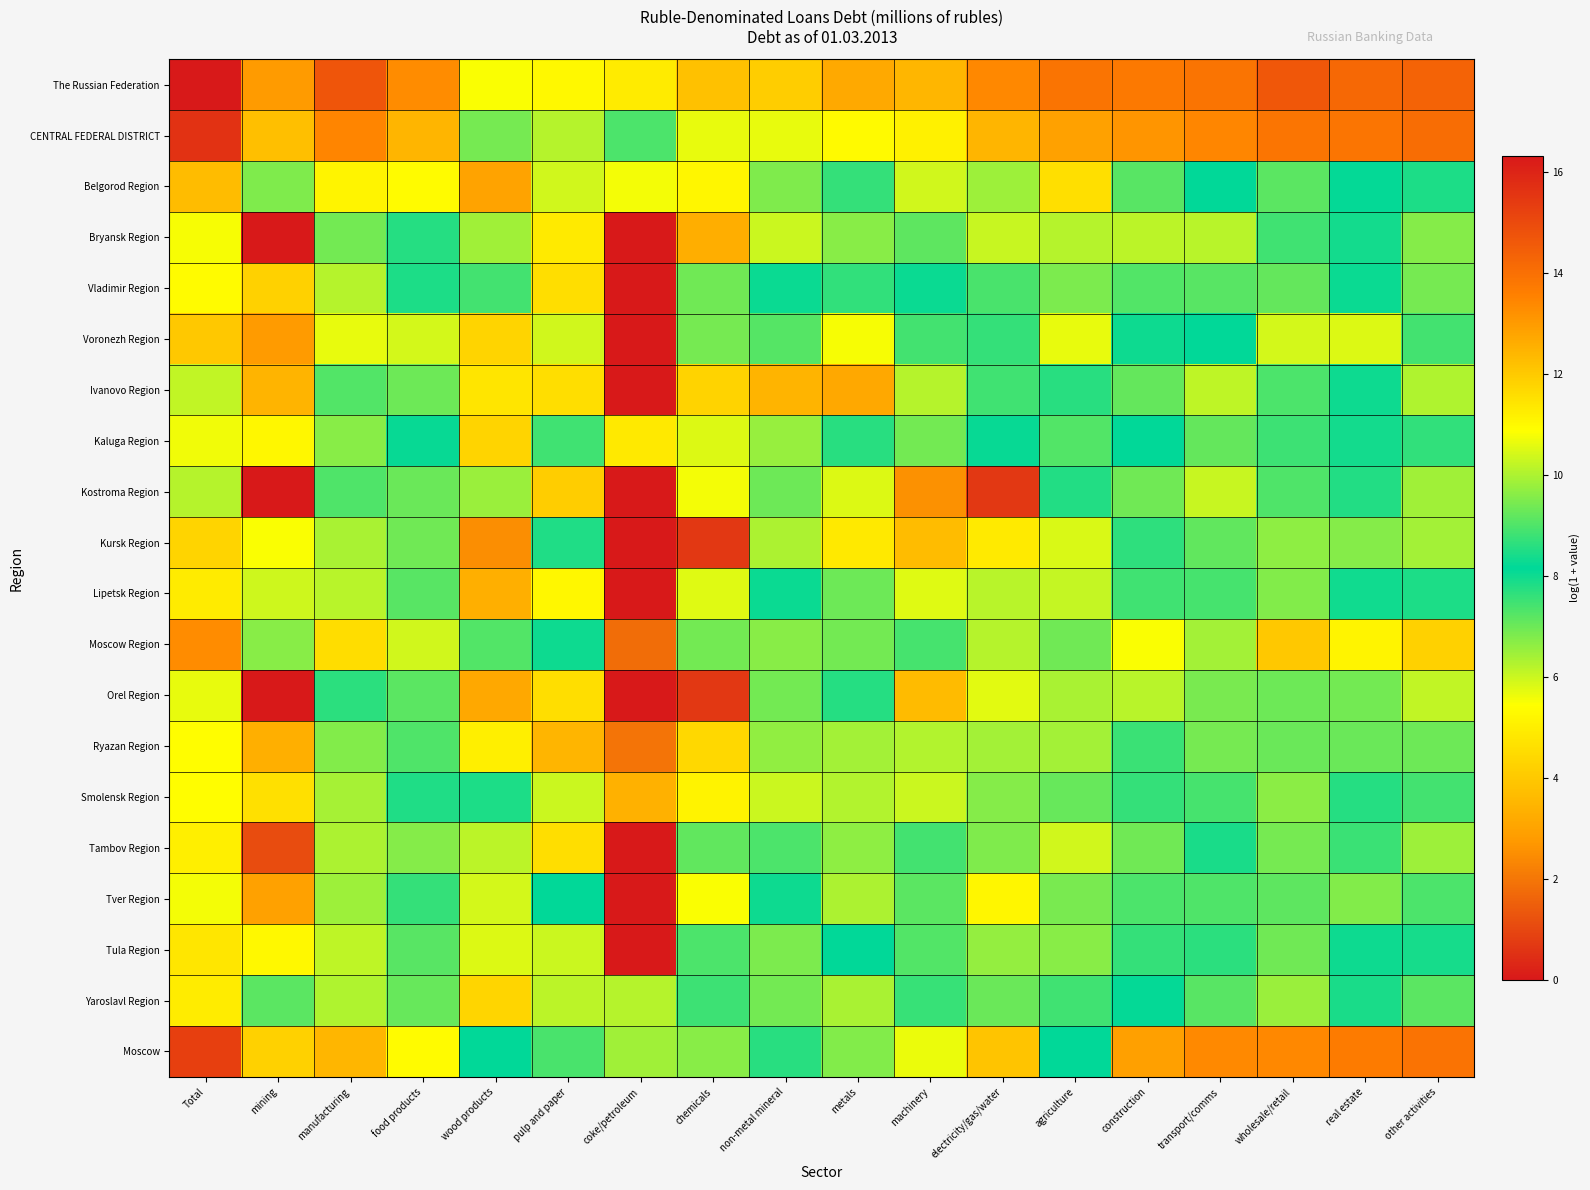

Reading right to left, list all the values displayed in this chart.

The Russian Federation: other activities=14.3	real estate=14.2	wholesale/retail=14.6	transport/comms=13.9	construction=13.7	agriculture=13.9	electricity/gas/water=13.4	machinery=12.4	metals=12.7	non-metal mineral=11.9	chemicals=12.2	coke/petroleum=11.3	pulp and paper=11.0	wood products=10.8	food products=13.3	manufacturing=14.7	mining=13.0	Total=16.3
CENTRAL FEDERAL DISTRICT: other activities=14.1	real estate=13.8	wholesale/retail=13.8	transport/comms=13.4	construction=13.1	agriculture=12.9	electricity/gas/water=12.4	machinery=11.2	metals=11.0	non-metal mineral=10.6	chemicals=10.6	coke/petroleum=7.4	pulp and paper=10.1	wood products=9.4	food products=12.4	manufacturing=13.5	mining=12.2	Total=15.6
Belgorod Region: other activities=8.5	real estate=8.2	wholesale/retail=9.1	transport/comms=8.2	construction=9.1	agriculture=11.5	electricity/gas/water=6.5	machinery=5.9	metals=8.7	non-metal mineral=6.8	chemicals=5.2	coke/petroleum=5.6	pulp and paper=6.0	wood products=3.0	food products=10.9	manufacturing=11.1	mining=9.5	Total=12.3
Bryansk Region: other activities=6.7	real estate=8.0	wholesale/retail=8.8	transport/comms=6.2	construction=6.2	agriculture=10.1	electricity/gas/water=6.0	machinery=7.2	metals=6.7	non-metal mineral=6.0	chemicals=3.3	coke/petroleum=0.0	pulp and paper=4.9	wood products=6.5	food products=8.6	manufacturing=9.4	mining=0.0	Total=10.8
Vladimir Region: other activities=6.9	real estate=8.3	wholesale/retail=9.2	transport/comms=7.2	construction=7.3	agriculture=9.5	electricity/gas/water=7.4	machinery=8.3	metals=7.6	non-metal mineral=8.0	chemicals=7.0	coke/petroleum=0.0	pulp and paper=4.6	wood products=7.4	food products=8.5	manufacturing=10.1	mining=4.2	Total=11.0
Voronezh Region: other activities=8.9	real estate=10.5	wholesale/retail=10.4	transport/comms=8.1	construction=8.3	agriculture=10.6	electricity/gas/water=7.6	machinery=7.4	metals=5.5	non-metal mineral=7.3	chemicals=6.9	coke/petroleum=0.0	pulp and paper=6.0	wood products=4.3	food products=10.4	manufacturing=10.6	mining=2.8	Total=12.0
Ivanovo Region: other activities=6.3	real estate=8.3	wholesale/retail=9.0	transport/comms=6.1	construction=7.1	agriculture=7.7	electricity/gas/water=7.5	machinery=6.2	metals=3.1	non-metal mineral=3.5	chemicals=4.3	coke/petroleum=0.0	pulp and paper=4.6	wood products=4.8	food products=7.0	manufacturing=9.0	mining=3.5	Total=10.2
Kaluga Region: other activities=7.6	real estate=8.4	wholesale/retail=8.8	transport/comms=7.1	construction=8.1	agriculture=9.0	electricity/gas/water=8.1	machinery=6.9	metals=7.7	non-metal mineral=6.5	chemicals=5.8	coke/petroleum=4.9	pulp and paper=7.5	wood products=4.3	food products=8.1	manufacturing=9.6	mining=5.2	Total=10.7
Kostroma Region: other activities=6.5	real estate=7.8	wholesale/retail=9.0	transport/comms=6.0	construction=6.9	agriculture=7.8	electricity/gas/water=0.7	machinery=2.6	metals=5.8	non-metal mineral=7.0	chemicals=5.6	coke/petroleum=0.0	pulp and paper=4.1	wood products=6.5	food products=7.0	manufacturing=9.0	mining=0.0	Total=10.1
Kursk Region: other activities=6.4	real estate=6.7	wholesale/retail=9.7	transport/comms=7.1	construction=8.6	agriculture=10.5	electricity/gas/water=4.9	machinery=3.7	metals=4.9	non-metal mineral=6.3	chemicals=0.7	coke/petroleum=0.0	pulp and paper=8.5	wood products=2.5	food products=9.3	manufacturing=10.0	mining=10.8	Total=11.8
Lipetsk Region: other activities=8.5	real estate=8.3	wholesale/retail=9.5	transport/comms=7.4	construction=7.5	agriculture=10.2	electricity/gas/water=6.2	machinery=5.8	metals=9.3	non-metal mineral=8.3	chemicals=5.8	coke/petroleum=0.0	pulp and paper=5.2	wood products=3.3	food products=9.1	manufacturing=10.1	mining=6.0	Total=11.3
Moscow Region: other activities=11.8	real estate=11.1	wholesale/retail=12.0	transport/comms=9.9	construction=10.8	agriculture=9.3	electricity/gas/water=10.1	machinery=8.9	metals=9.4	non-metal mineral=9.6	chemicals=9.4	coke/petroleum=1.8	pulp and paper=8.0	wood products=7.3	food products=10.4	manufacturing=11.6	mining=6.7	Total=13.3
Orel Region: other activities=6.1	real estate=6.9	wholesale/retail=9.3	transport/comms=6.9	construction=6.2	agriculture=10.0	electricity/gas/water=5.8	machinery=3.6	metals=7.8	non-metal mineral=6.9	chemicals=0.7	coke/petroleum=0.0	pulp and paper=4.6	wood products=3.1	food products=7.2	manufacturing=8.6	mining=0.0	Total=10.6
Ryazan Region: other activities=7.0	real estate=7.0	wholesale/retail=9.3	transport/comms=6.9	construction=8.8	agriculture=9.9	electricity/gas/water=6.4	machinery=6.3	metals=6.4	non-metal mineral=6.6	chemicals=4.4	coke/petroleum=1.9	pulp and paper=3.5	wood products=5.0	food products=9.0	manufacturing=9.6	mining=3.3	Total=10.9
Smolensk Region: other activities=7.4	real estate=7.7	wholesale/retail=9.6	transport/comms=7.4	construction=7.6	agriculture=9.3	electricity/gas/water=6.7	machinery=6.0	metals=6.3	non-metal mineral=6.0	chemicals=5.1	coke/petroleum=3.4	pulp and paper=6.0	wood products=7.8	food products=7.8	manufacturing=9.9	mining=4.6	Total=10.9
Tambov Region: other activities=6.5	real estate=7.5	wholesale/retail=9.4	transport/comms=7.9	construction=6.9	agriculture=10.4	electricity/gas/water=6.8	machinery=7.4	metals=6.6	non-metal mineral=7.3	chemicals=7.1	coke/petroleum=0.0	pulp and paper=4.6	wood products=6.2	food products=9.6	manufacturing=10.0	mining=1.1	Total=11.2
Tver Region: other activities=7.3	real estate=6.8	wholesale/retail=9.1	transport/comms=7.3	construction=7.3	agriculture=9.4	electricity/gas/water=5.2	machinery=7.2	metals=6.3	non-metal mineral=8.0	chemicals=5.5	coke/petroleum=0.0	pulp and paper=8.1	wood products=5.9	food products=7.6	manufacturing=9.8	mining=2.9	Total=10.7
Tula Region: other activities=8.4	real estate=8.0	wholesale/retail=9.4	transport/comms=7.7	construction=8.7	agriculture=9.6	electricity/gas/water=9.7	machinery=7.3	metals=8.1	non-metal mineral=6.8	chemicals=9.0	coke/petroleum=0.0	pulp and paper=6.0	wood products=5.8	food products=9.1	manufacturing=10.2	mining=5.3	Total=11.4
Yaroslavl Region: other activities=9.1	real estate=7.9	wholesale/retail=9.8	transport/comms=7.2	construction=8.2	agriculture=8.8	electricity/gas/water=9.3	machinery=8.8	metals=6.3	non-metal mineral=6.9	chemicals=7.5	coke/petroleum=6.2	pulp and paper=6.2	wood products=4.3	food products=7.0	manufacturing=10.0	mining=7.2	Total=11.3
Moscow: other activities=13.9	real estate=13.7	wholesale/retail=13.4	transport/comms=13.4	construction=12.9	agriculture=8.2	electricity/gas/water=12.1	machinery=10.6	metals=9.5	non-metal mineral=8.6	chemicals=9.6	coke/petroleum=6.4	pulp and paper=8.9	wood products=8.1	food products=10.9	manufacturing=12.4	mining=11.8	Total=15.3